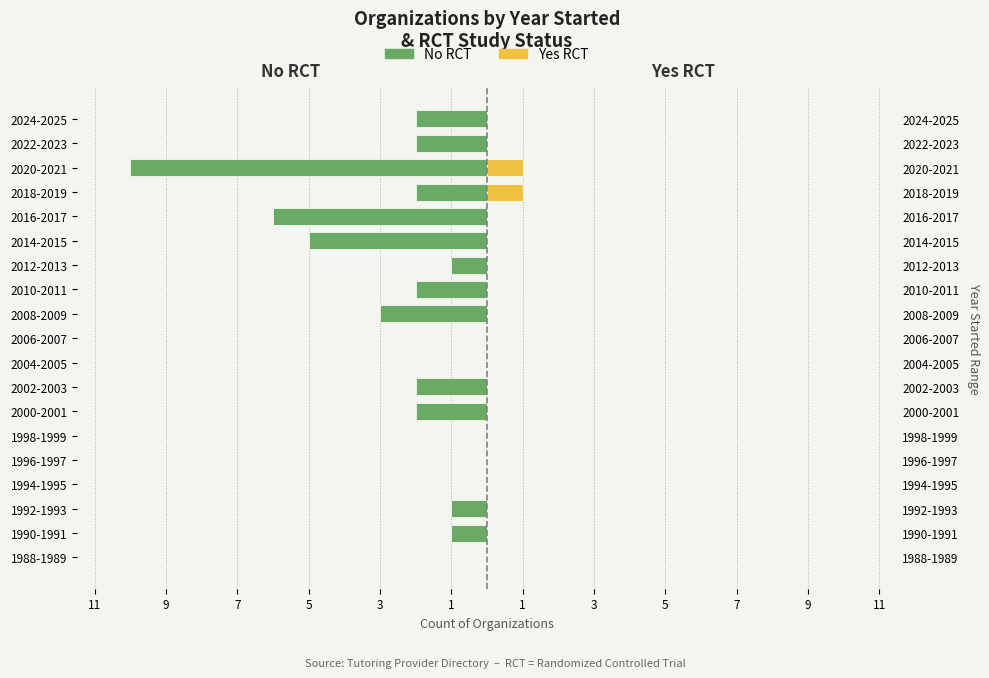

At how many categories does at least one series exceed -9?

19